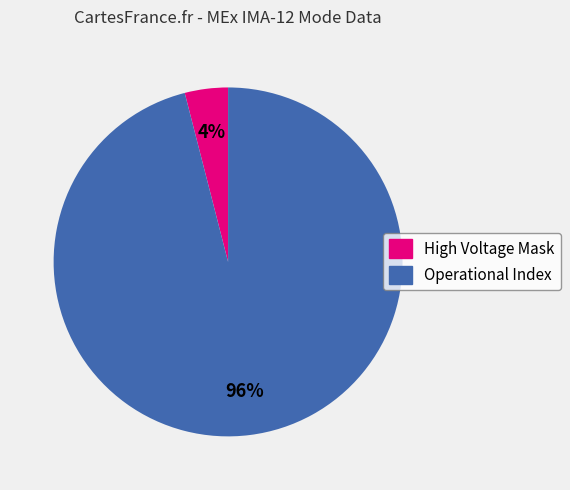

What is the largest slice in the pie chart?

Operational Index